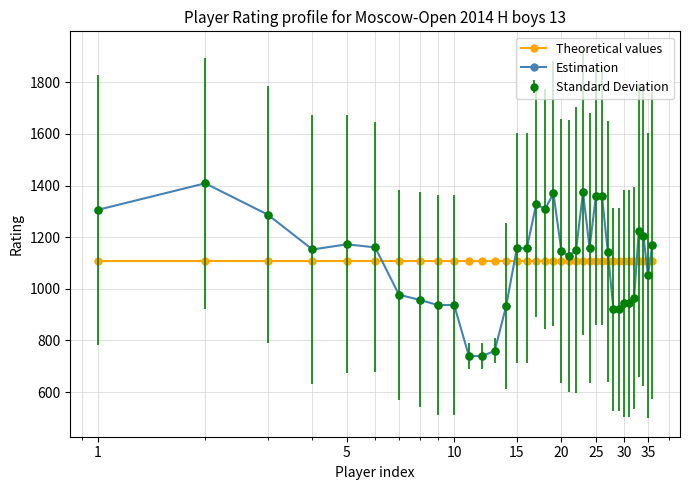

Does the chart have visible grid lines?

Yes